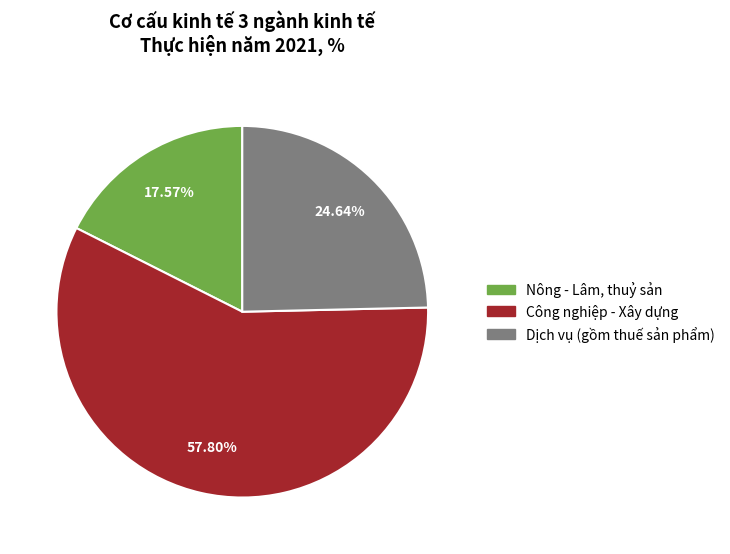

To the nearest percent, what portion does Nông - Lâm, thuỷ sản represent?

18%